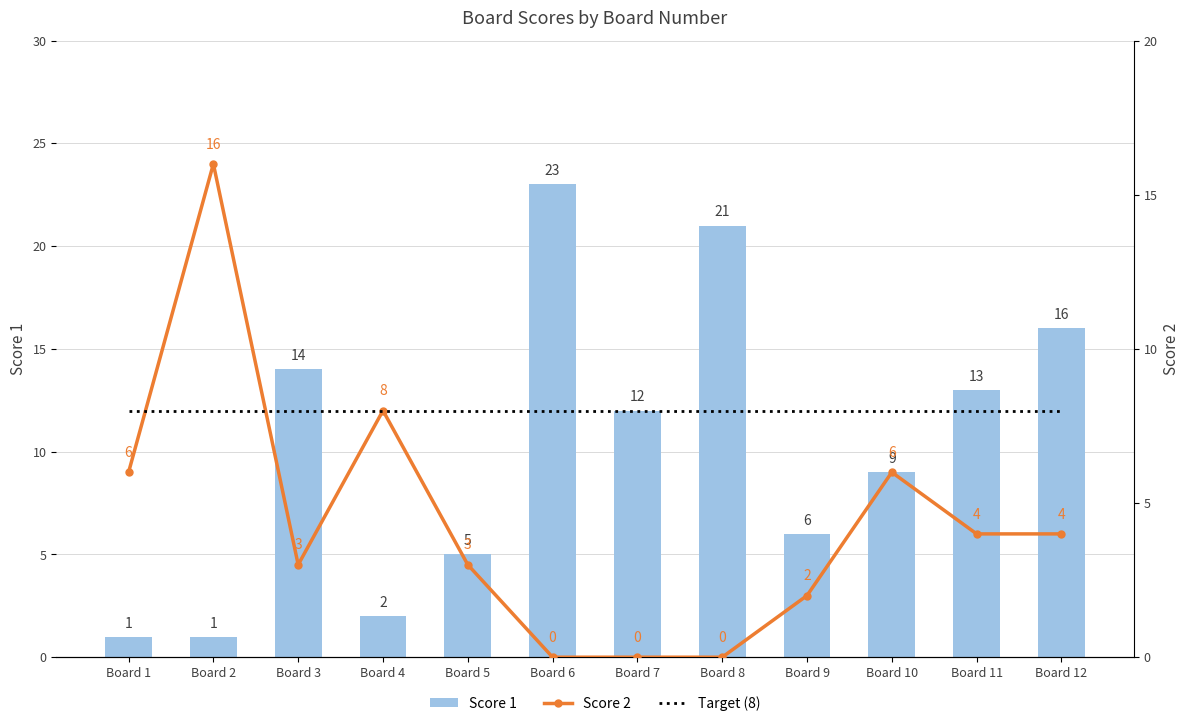

The value of Target (8) at Board 6 is 5. True or false?

False